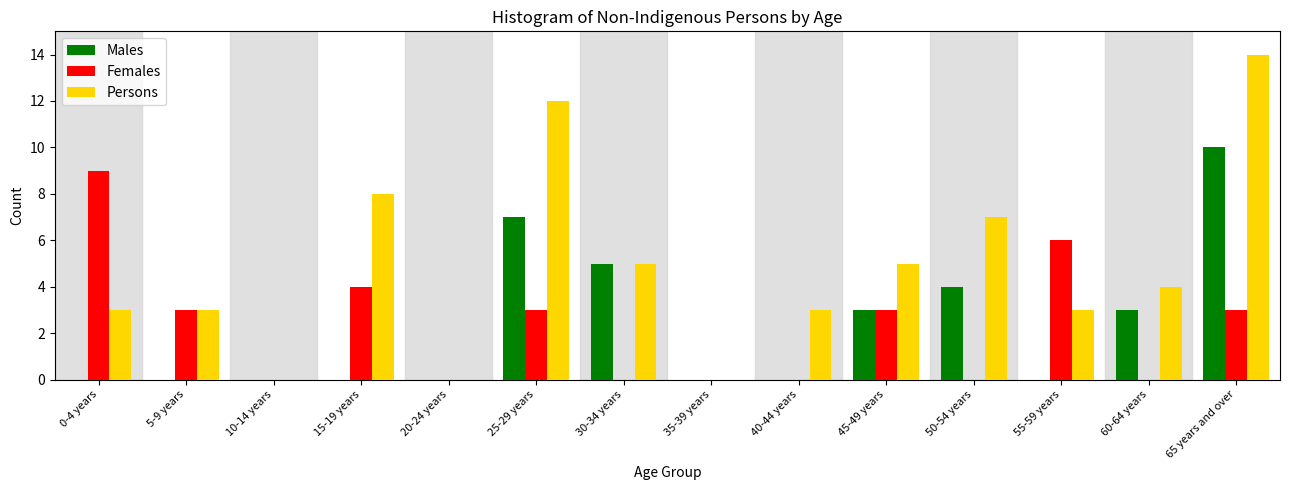

What is the sum of the Females values at 15-19 years and 45-49 years?

7